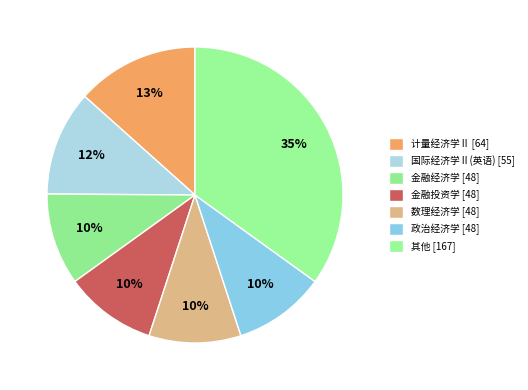

Does any single category account for the majority?

No